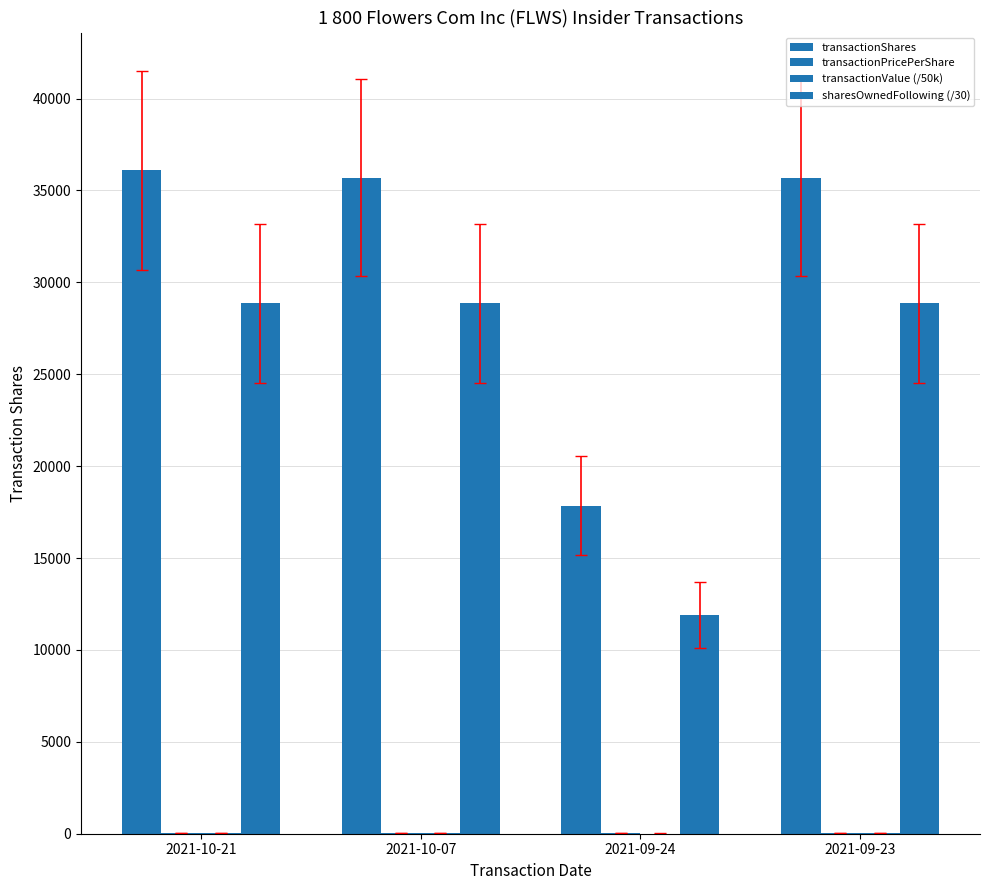

Are the bars grouped side by side (vs. stacked)?

Yes